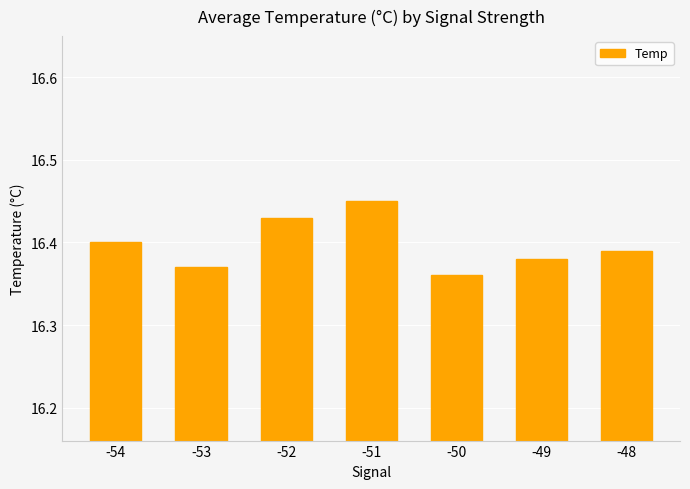

How many categories are shown in the chart?

7